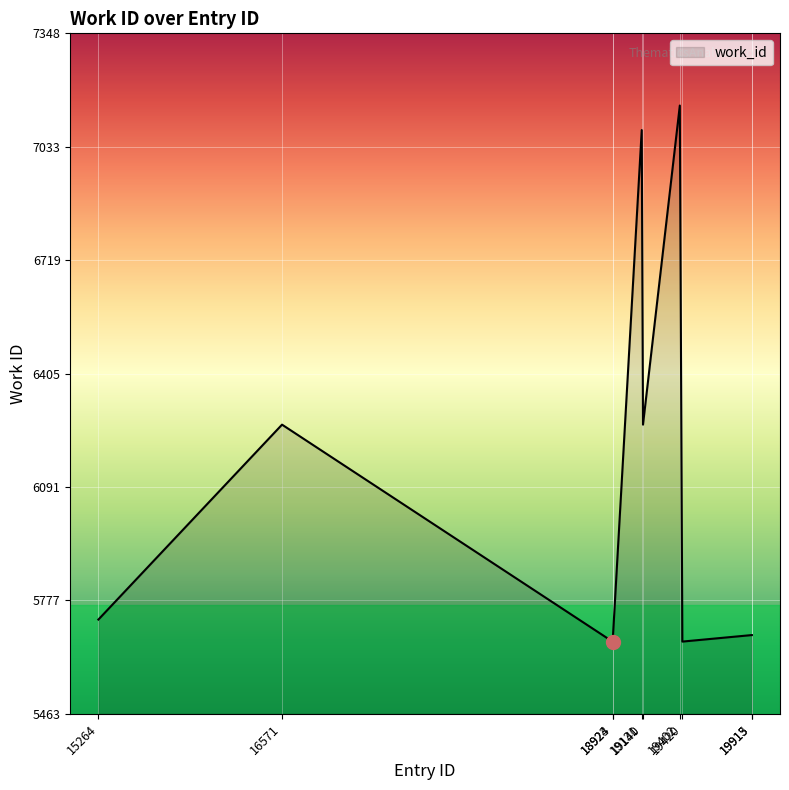

At which category does the data reach its first local peak?

16571